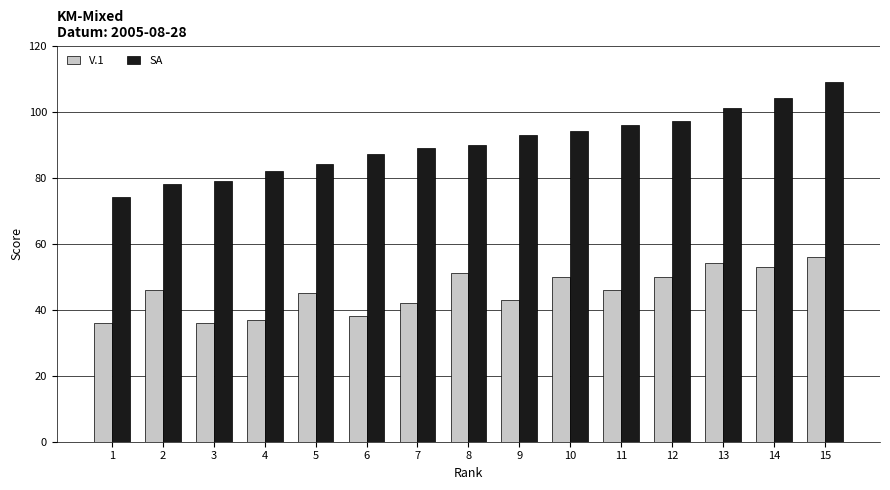

Is it true that SA equals 143 at 6?

False